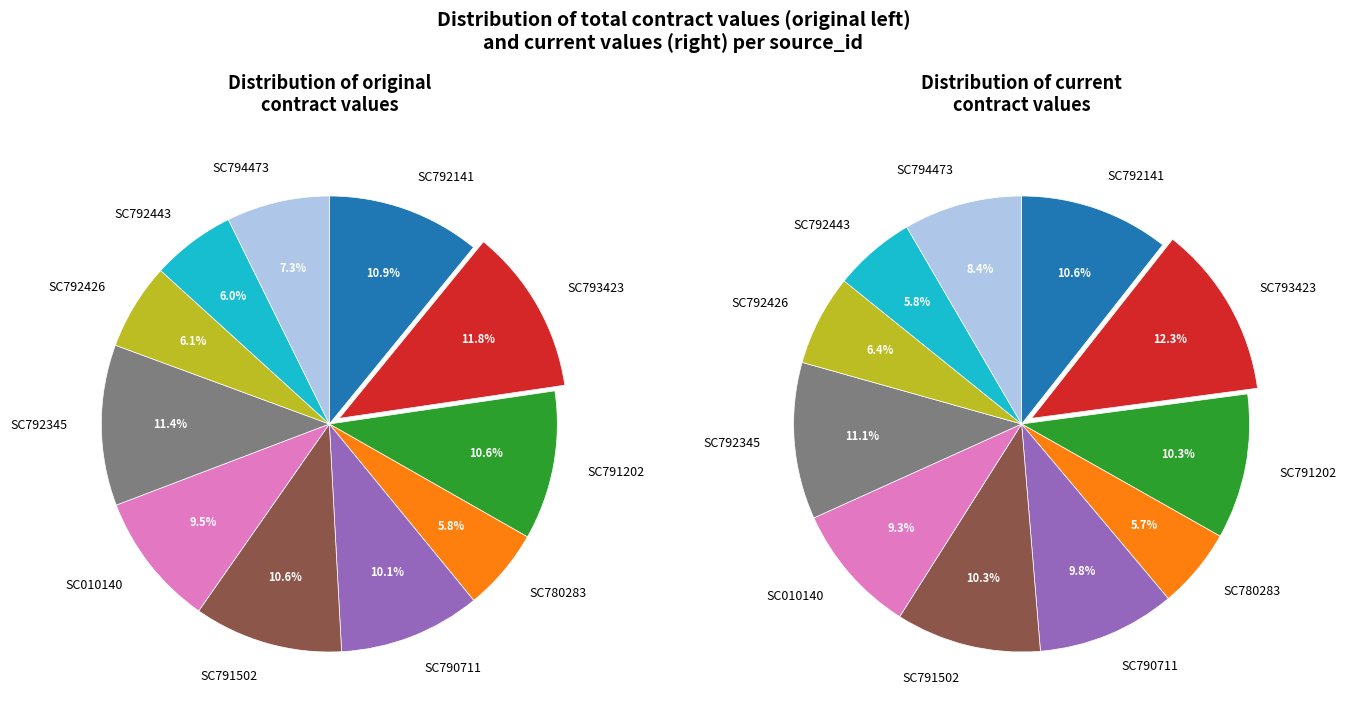

Rank the categories by value from highest to lowest.

SC793423, SC792345, SC792141, SC791202, SC791502, SC790711, SC010140, SC794473, SC792426, SC792443, SC780283